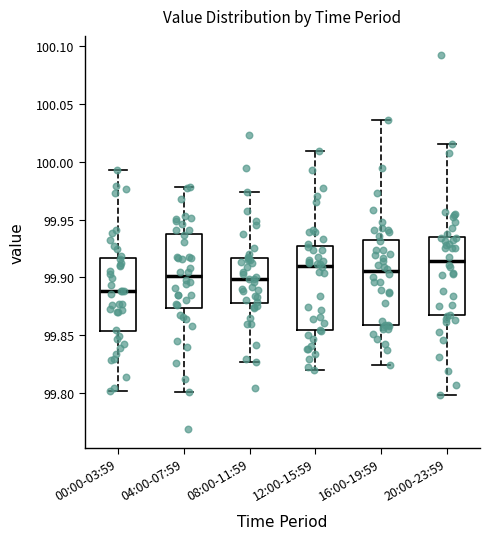

Reading left to right, transcribe this box plot: for each box, give where its median line is, the range the box spans, and where its two whiskers end, as read against the y-axis. The values are not printed on the chart, so give them approximately, as read against the axis.

00:00-03:59: median 99.890, box 99.855 to 99.915, whiskers 99.800 to 99.995
04:00-07:59: median 99.900, box 99.875 to 99.940, whiskers 99.800 to 99.980
08:00-11:59: median 99.900, box 99.880 to 99.915, whiskers 99.825 to 99.975
12:00-15:59: median 99.910, box 99.855 to 99.925, whiskers 99.820 to 100.010
16:00-19:59: median 99.905, box 99.860 to 99.930, whiskers 99.825 to 100.035
20:00-23:59: median 99.915, box 99.865 to 99.935, whiskers 99.800 to 100.015